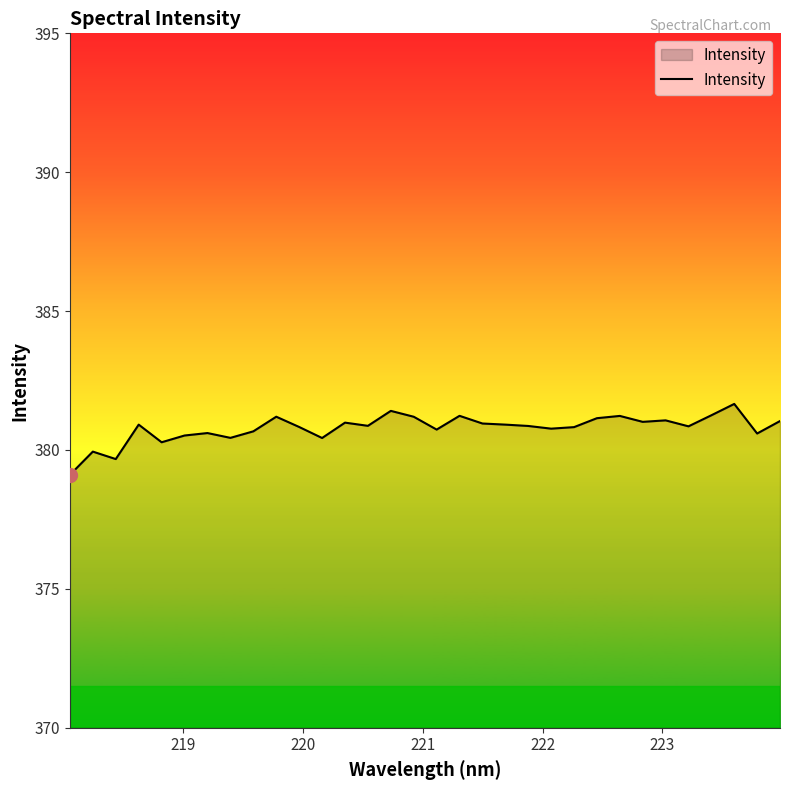

What is the smallest value displayed?

379.1